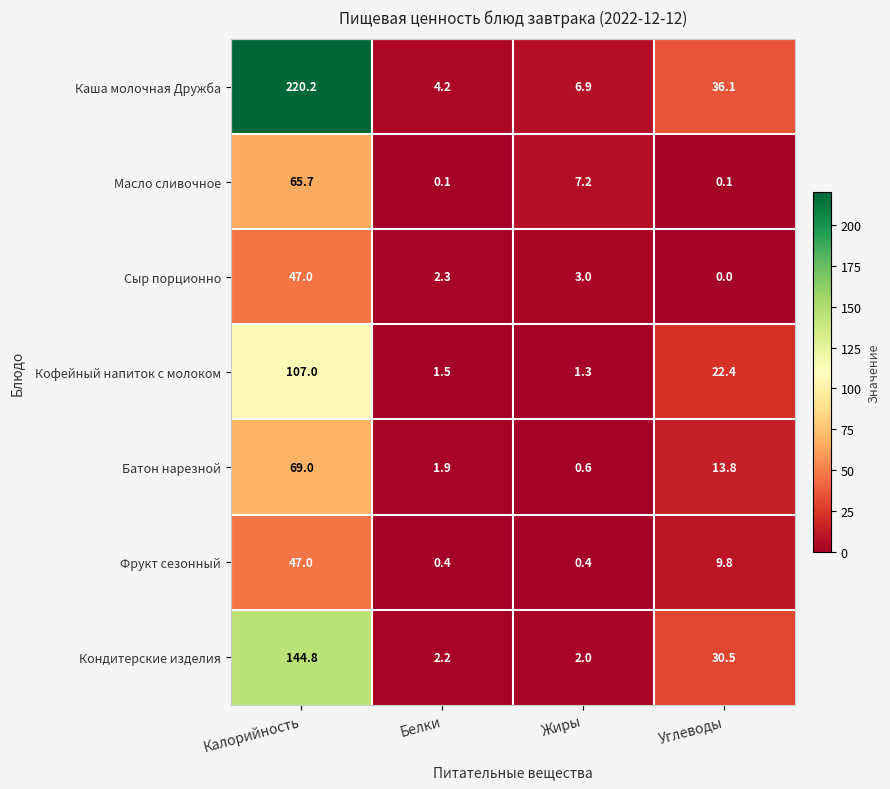

How many categories are shown in the chart?

4